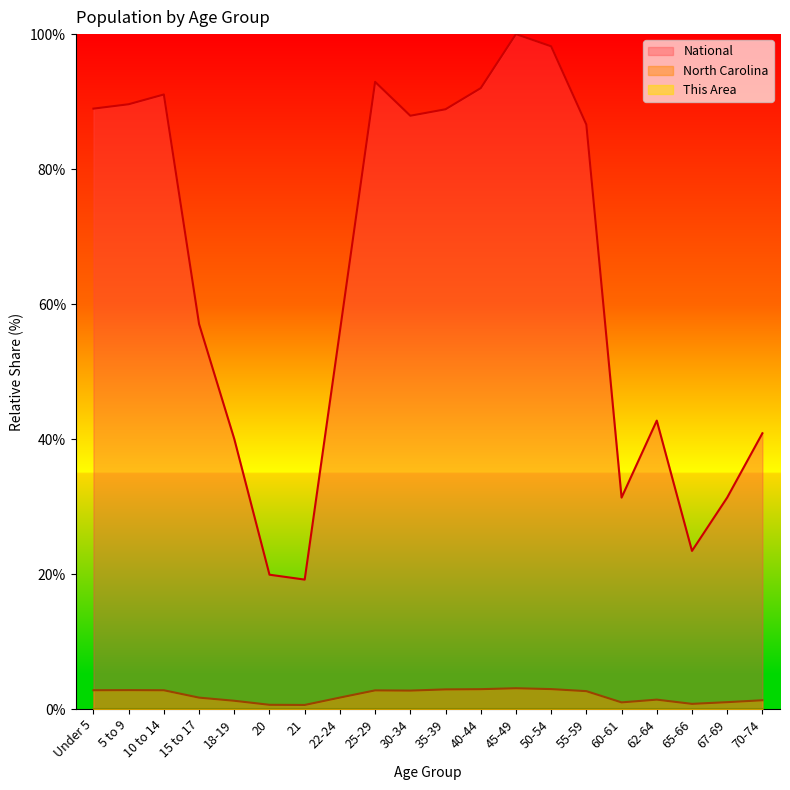

Where is the first local maximum for North Carolina?

5 to 9